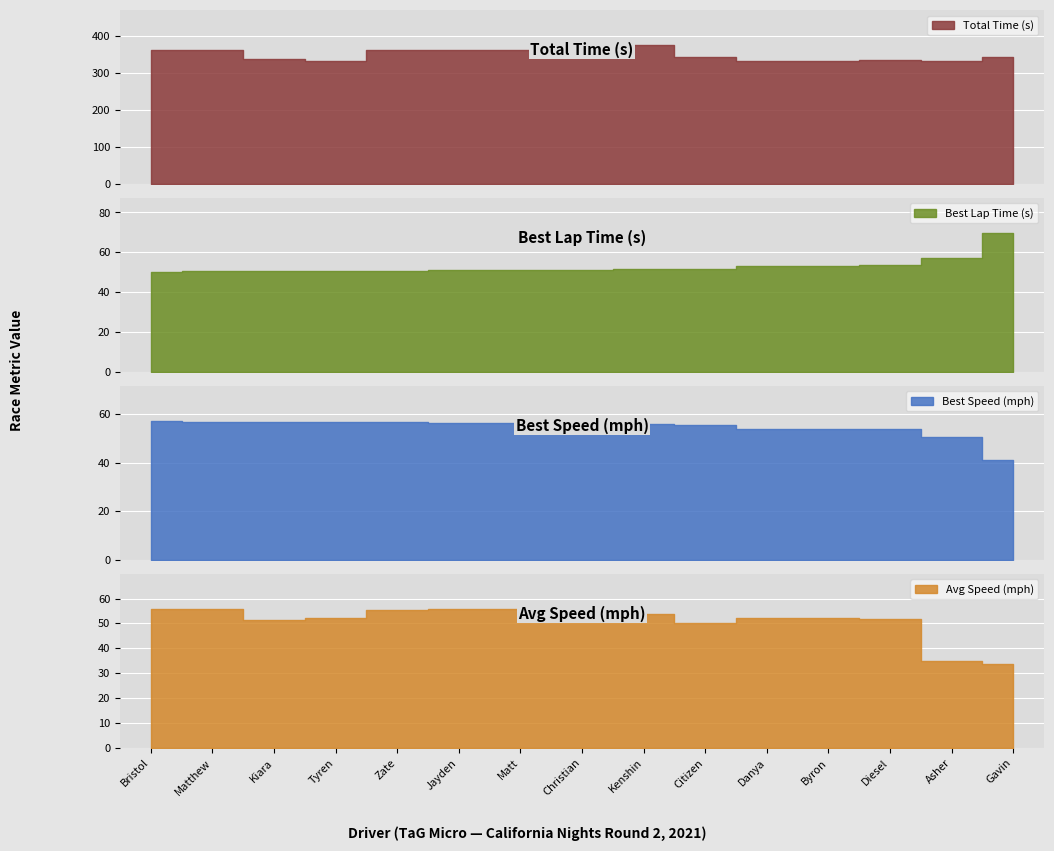

What is the maximum value shown in the chart?

375.5